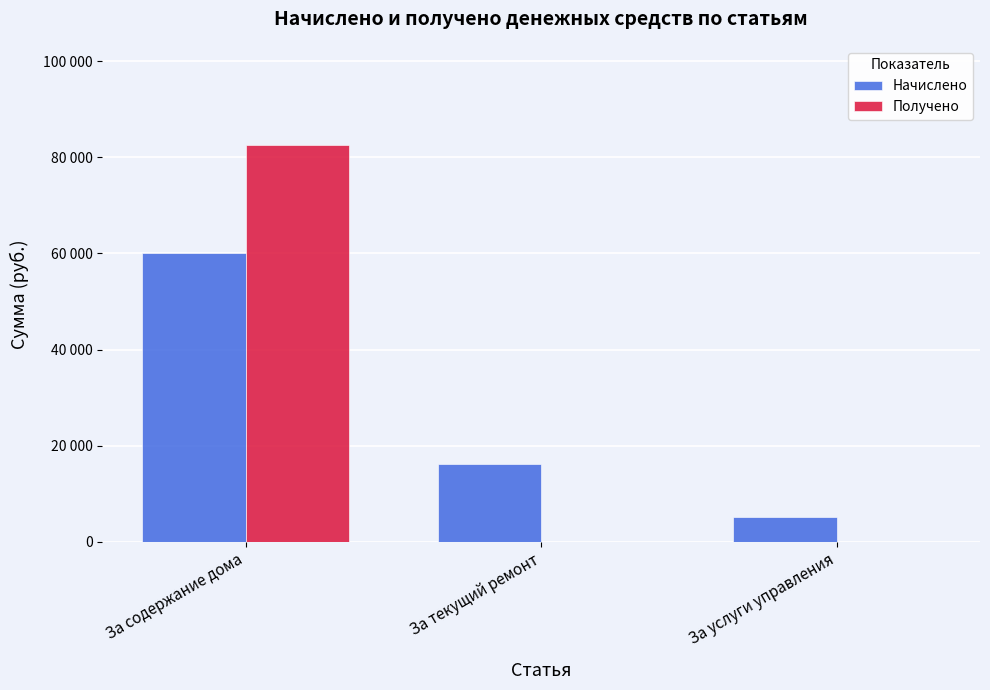

What are all the series names shown in the legend?

Начислено, Получено